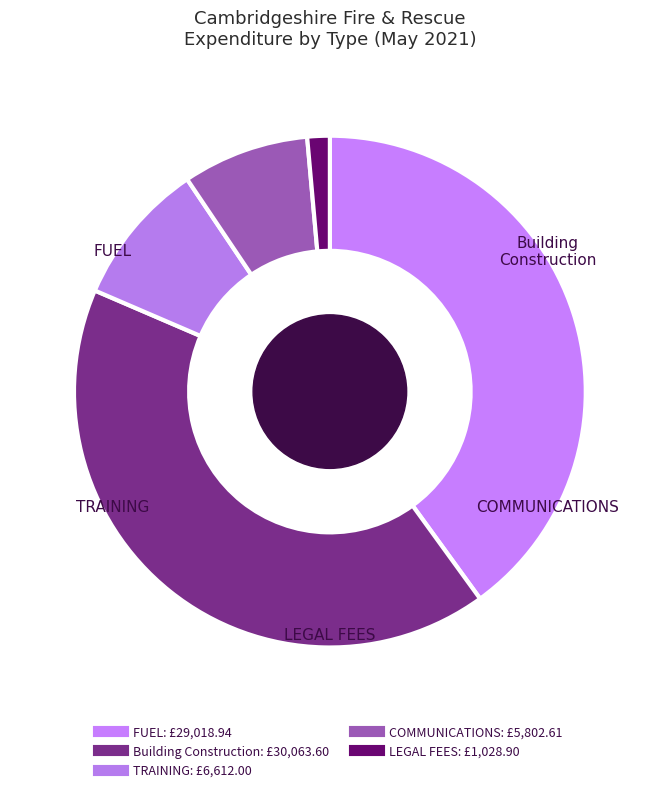

Is it true that FUEL is 40% of the pie?

True